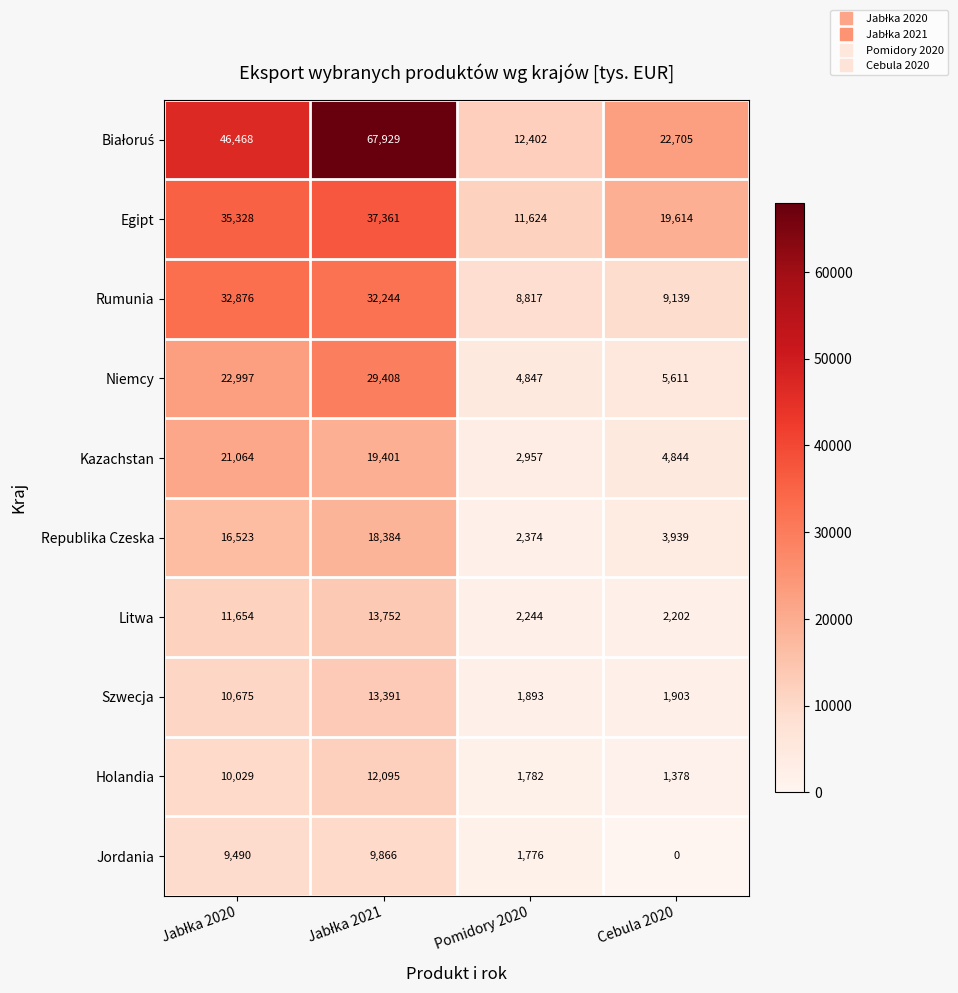

What is the average value of the Niemcy series?

15716